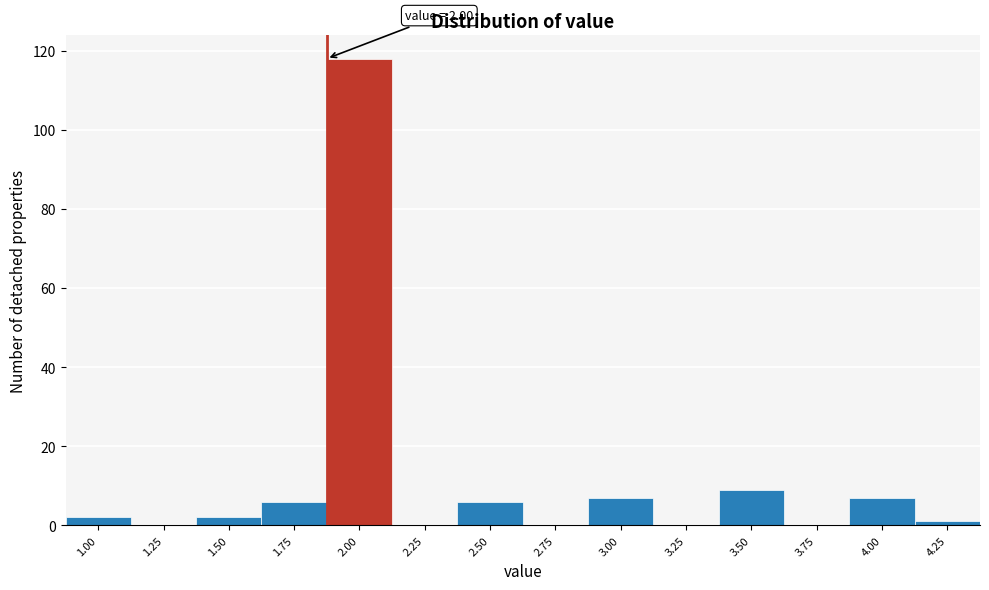

Reading left to right, what are all the values shown in this chart?

1.00=2	1.25=0	1.50=2	1.75=6	2.00=118	2.25=0	2.50=6	2.75=0	3.00=7	3.25=0	3.50=9	3.75=0	4.00=7	4.25=1